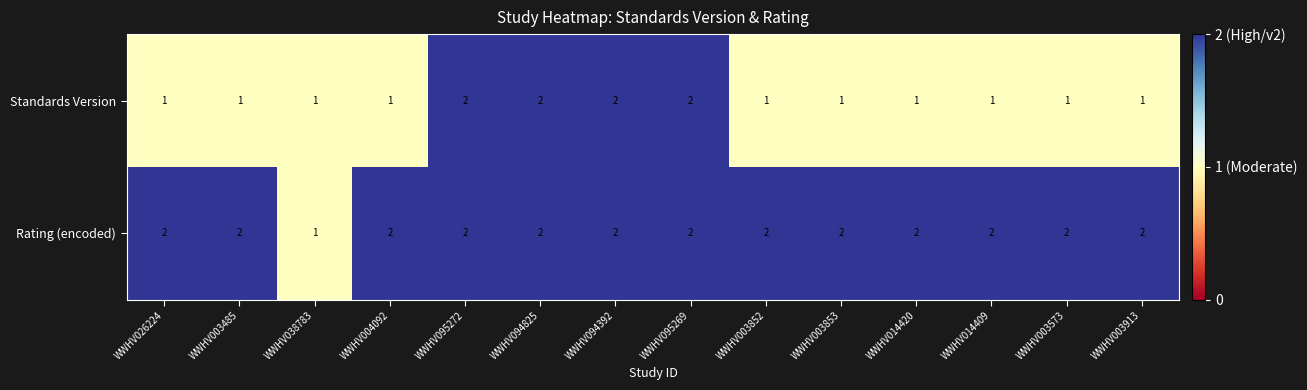

What is the sum of the Rating (encoded) values at WWHV003853 and WWHV095272?

4